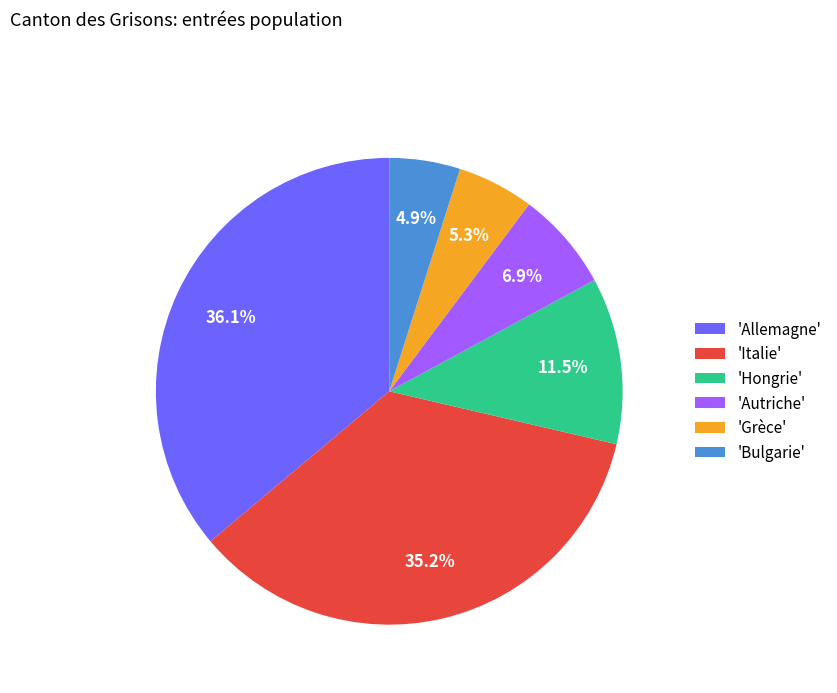

Count the number of slices in the pie.

6